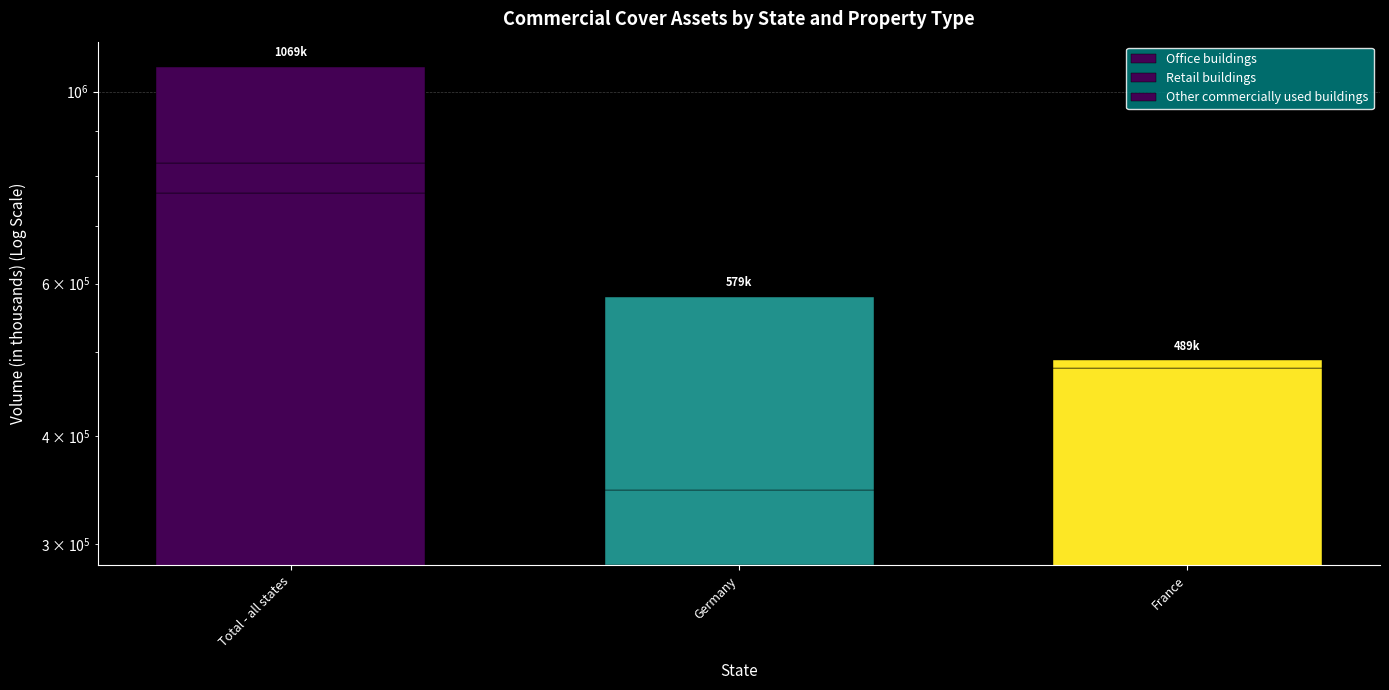

The value of Other commercially used buildings at Germany is 82480. True or false?

False